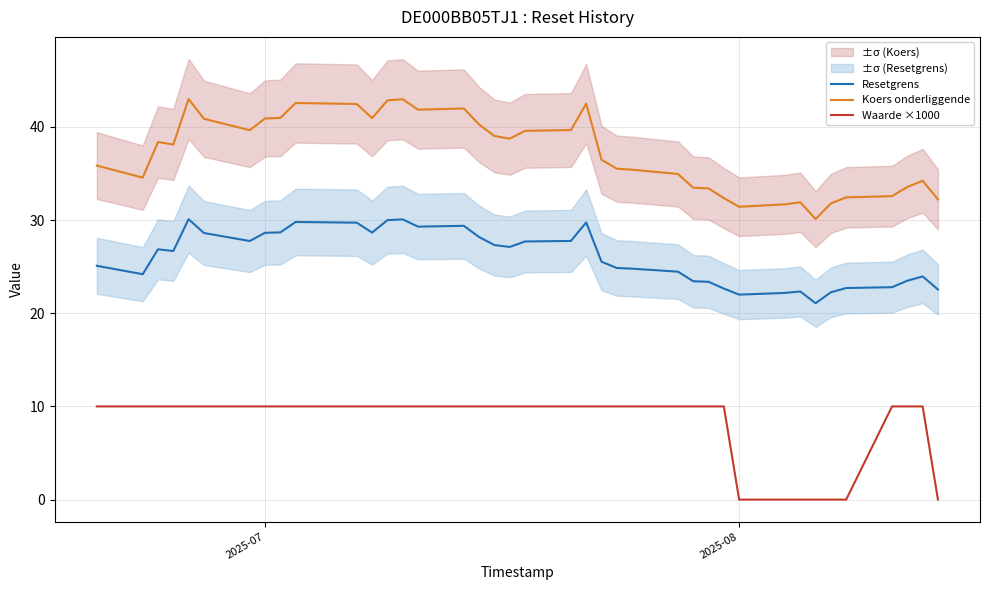

True or false: Koers onderliggende and Waarde ×1000 cross at least once.

False